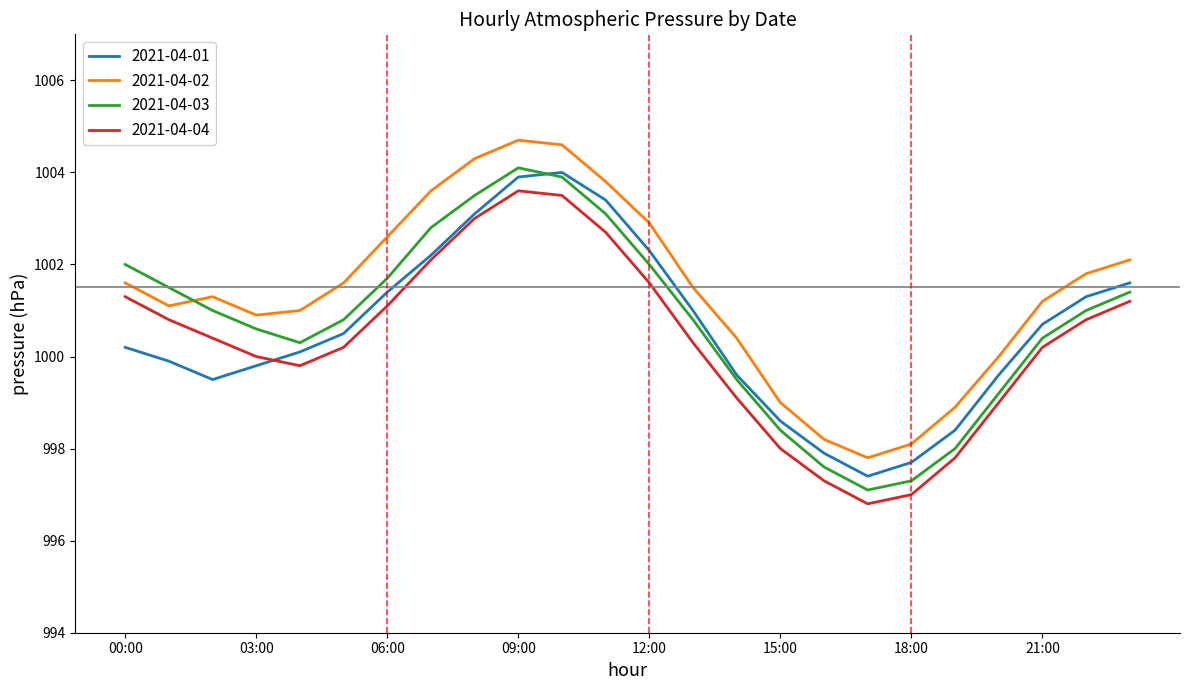

Which series has the largest total across all categories?

2021-04-02